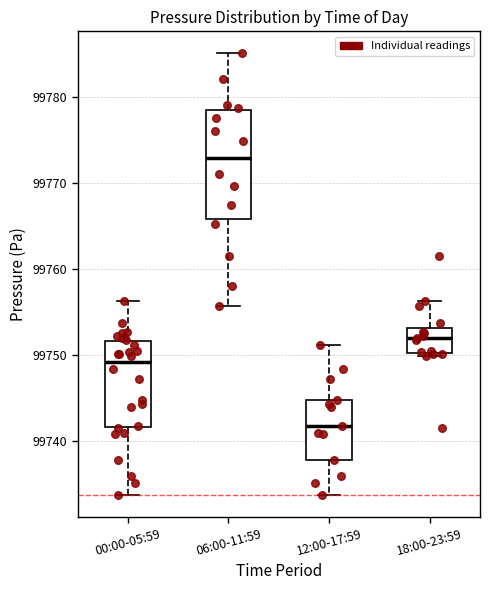

Where does the upper whisker of the box for 18:00-23:59 end on the y-axis? The values are not printed on the chart, so give them approximately, as read against the axis.

99756